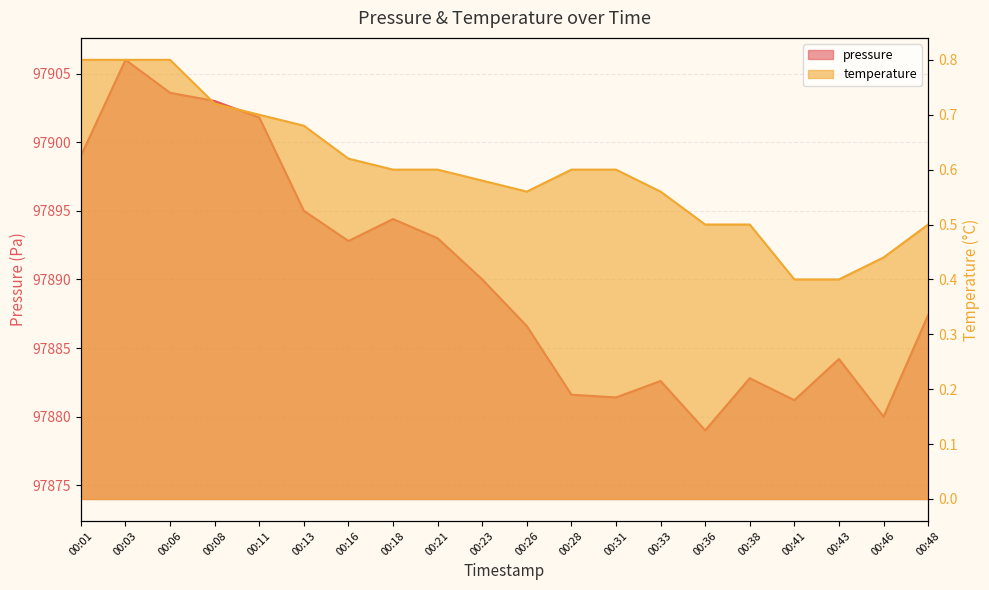

True or false: temperature has more than 0 points higher than both neighbors.

False